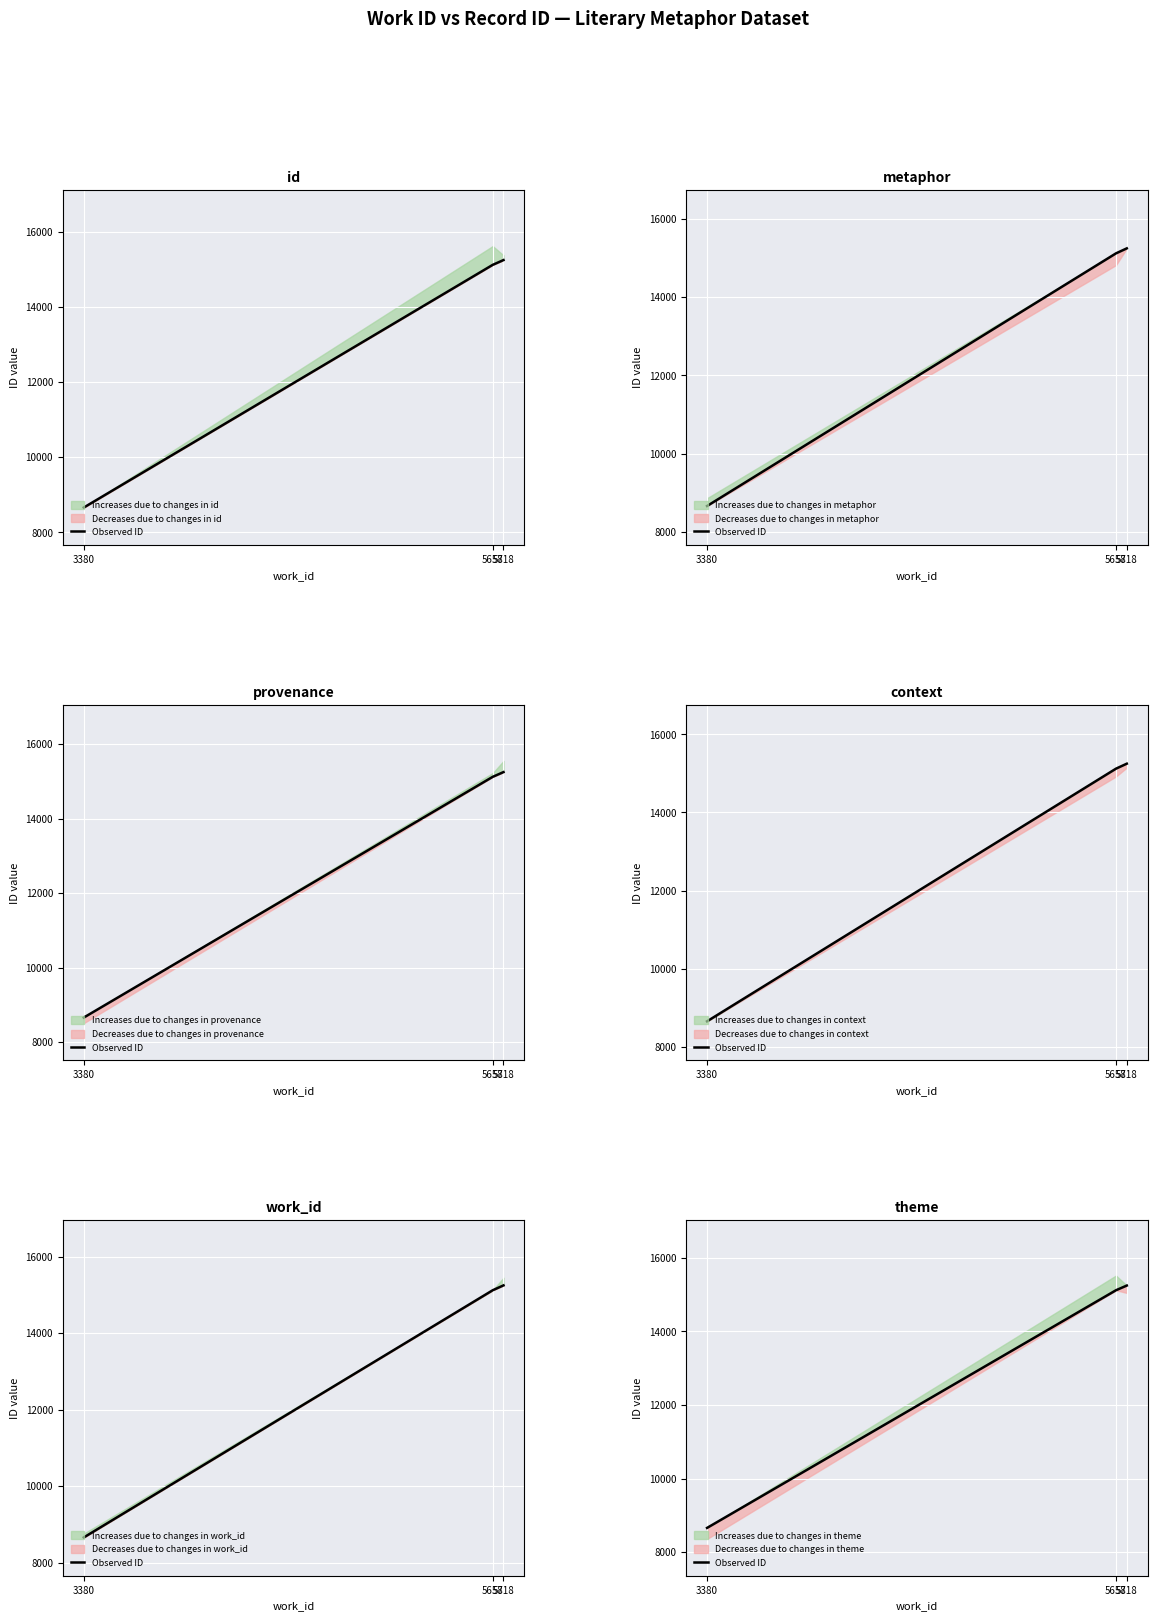

What is the sum of the values at 5658 and 5718?

30367